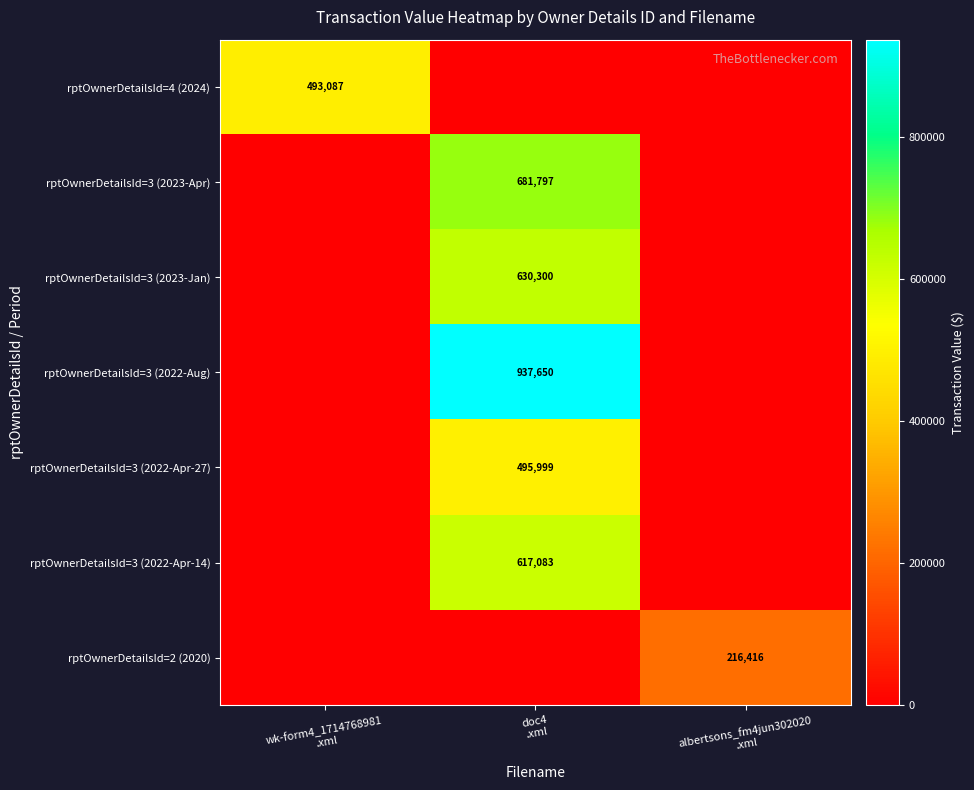

Is it true that rptOwnerDetailsId=3 (2022-Aug) equals 495865 at doc4 .xml?

False